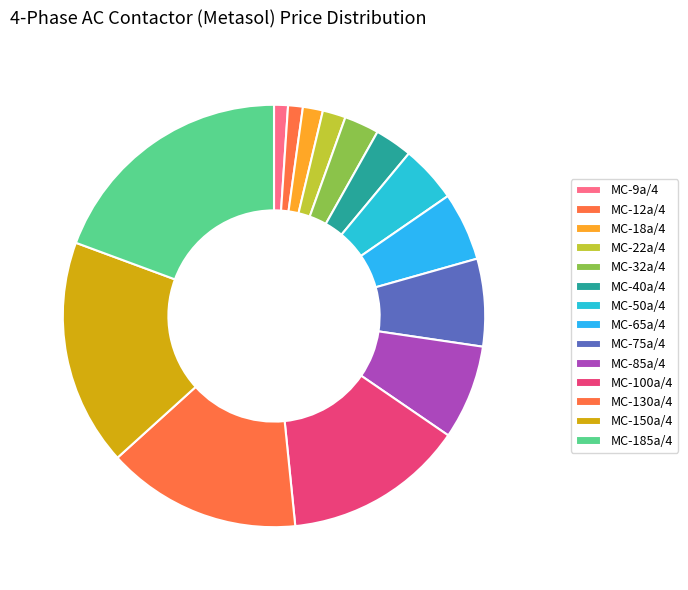

Does MC-100a/4 represent more than half of the total?

No